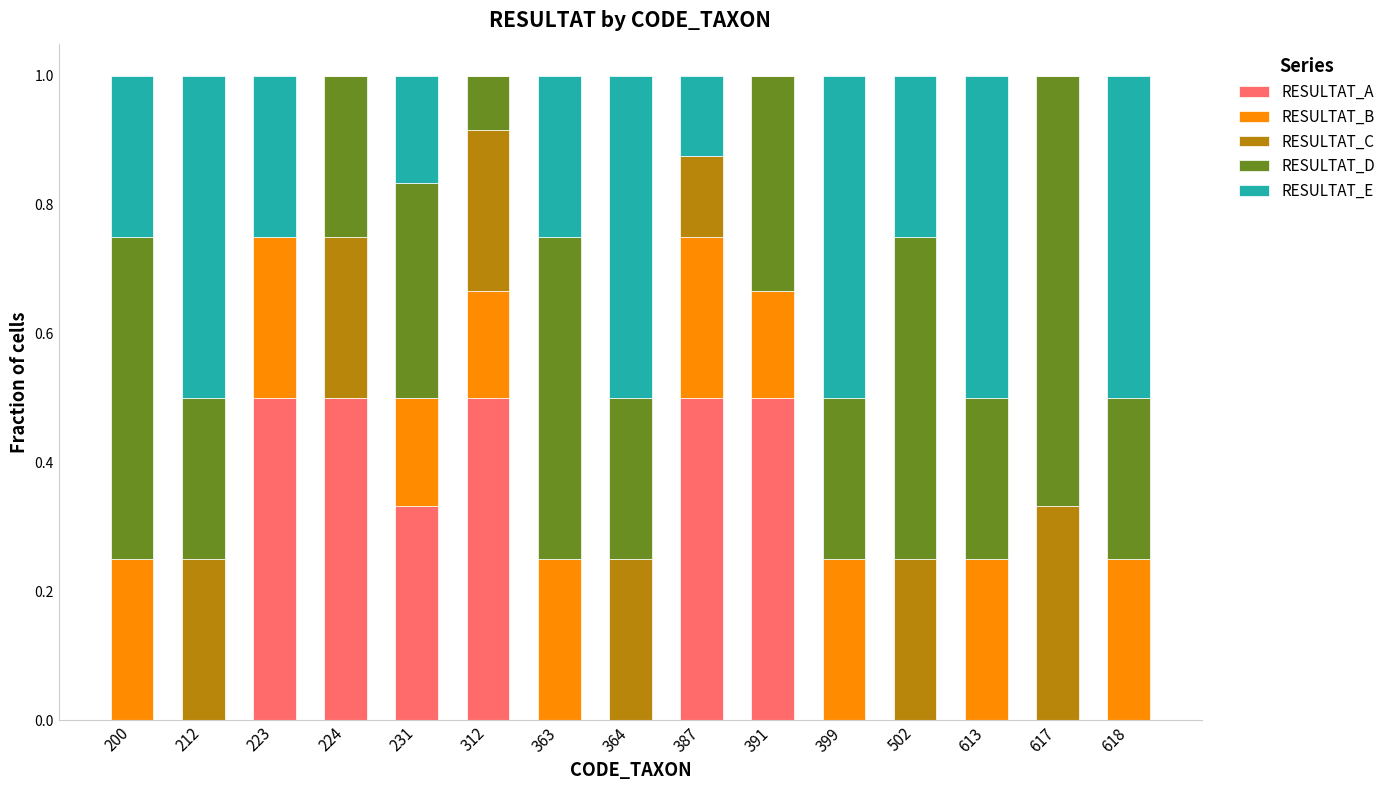

What are all the series names shown in the legend?

RESULTAT_A, RESULTAT_B, RESULTAT_C, RESULTAT_D, RESULTAT_E